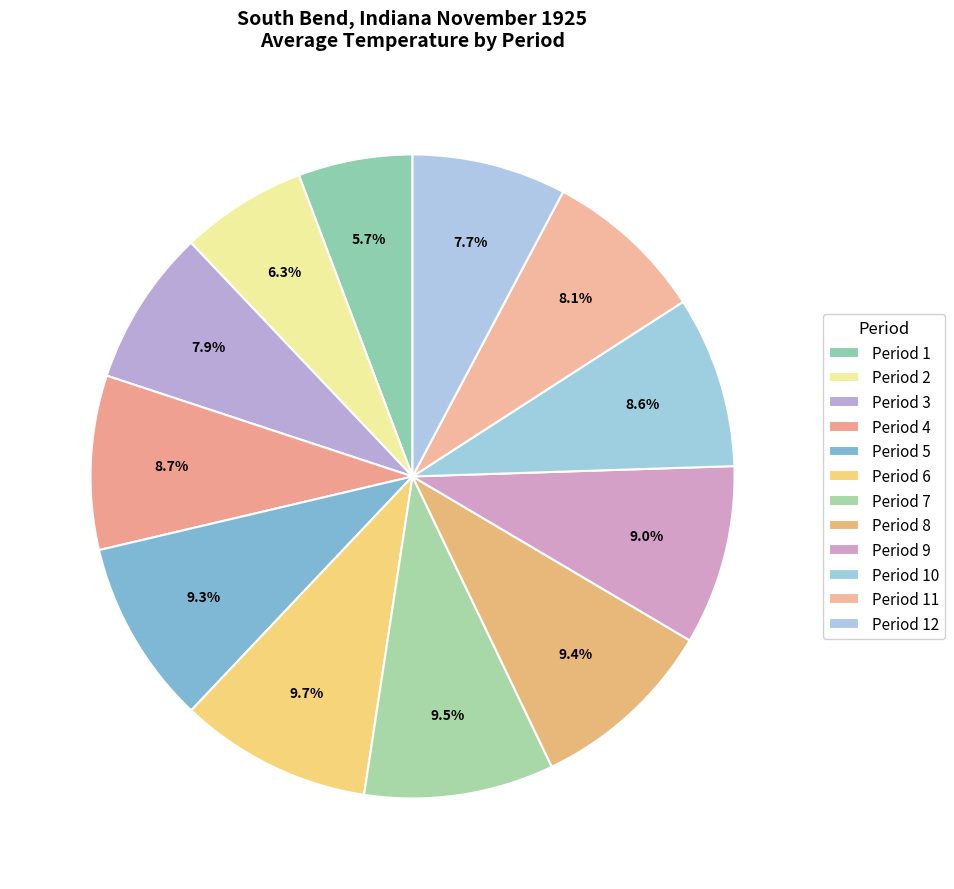

To the nearest percent, what is the average slice percentage?

8%